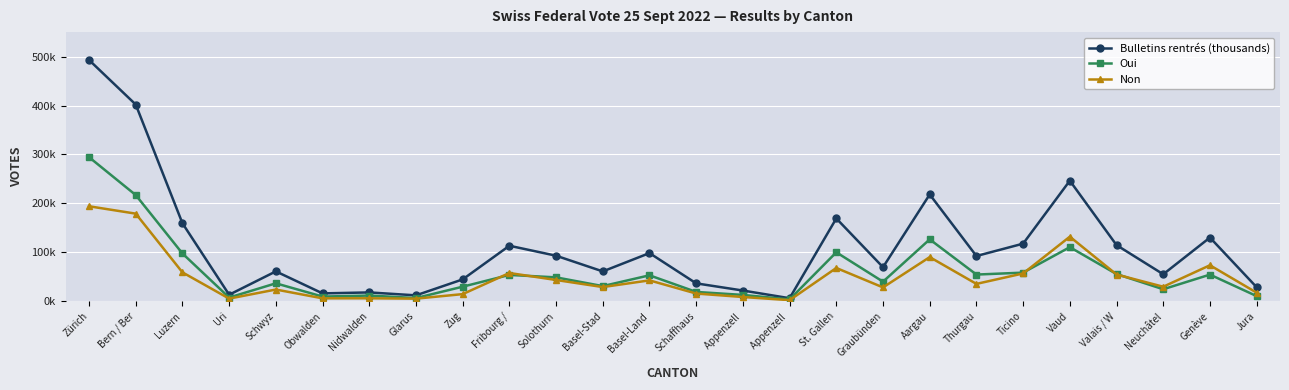

How many data points does each series have?

26